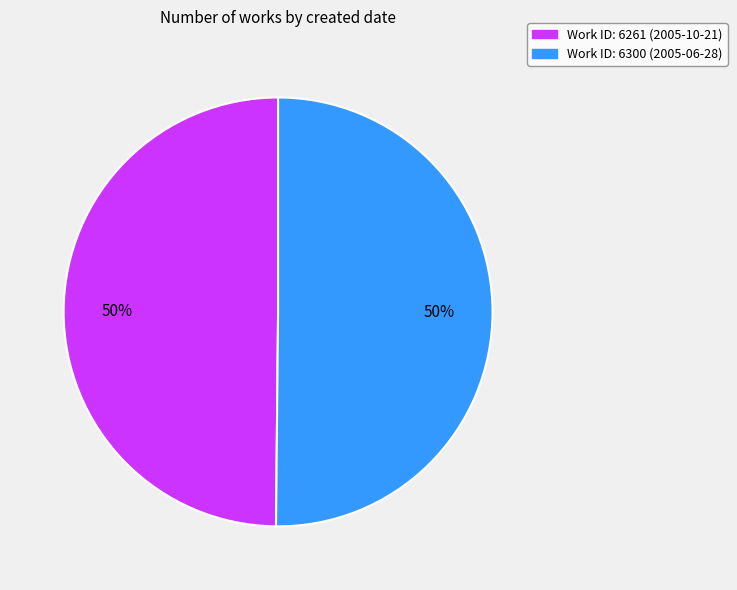

To the nearest percent, what is the average slice percentage?

50%